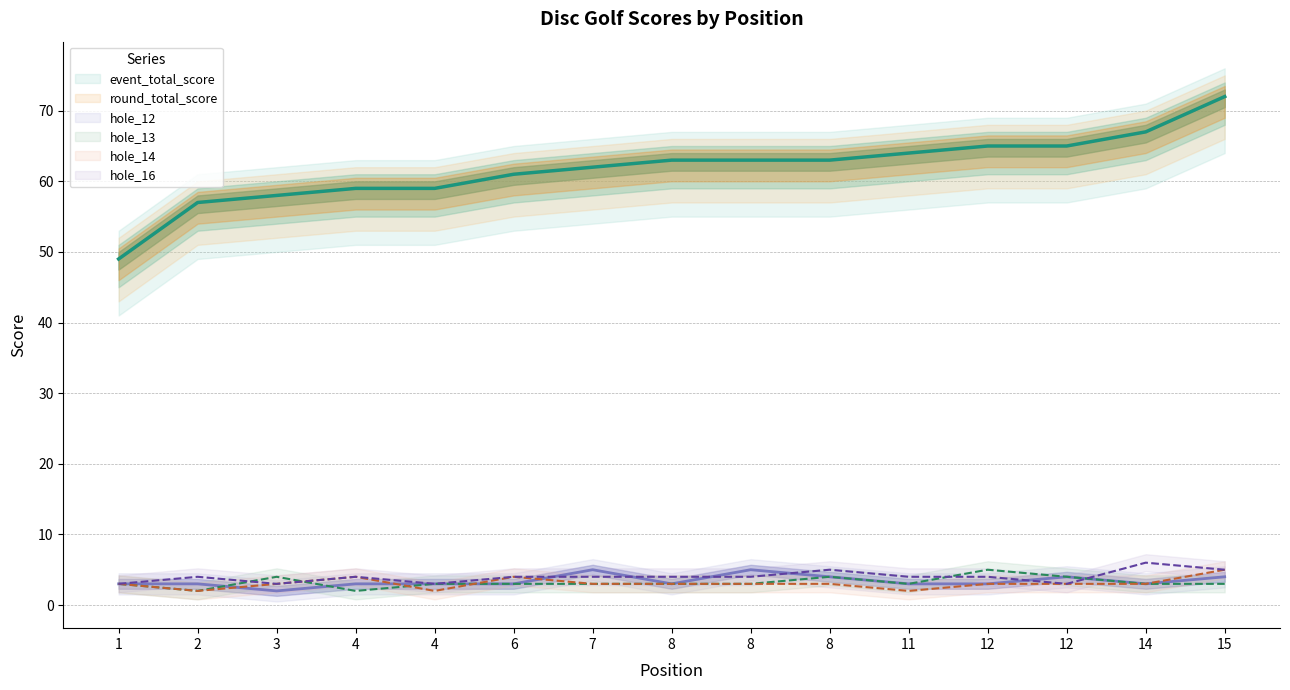

Which label corresponds to the largest value in the chart?

15